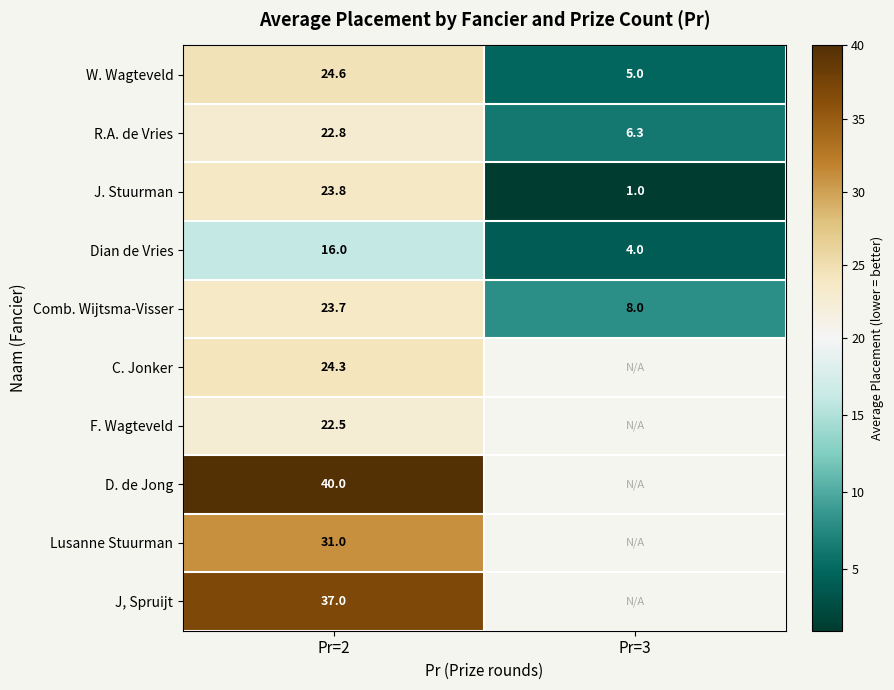

List the labels in order of J. Stuurman value, largest first.

Pr=2, Pr=3